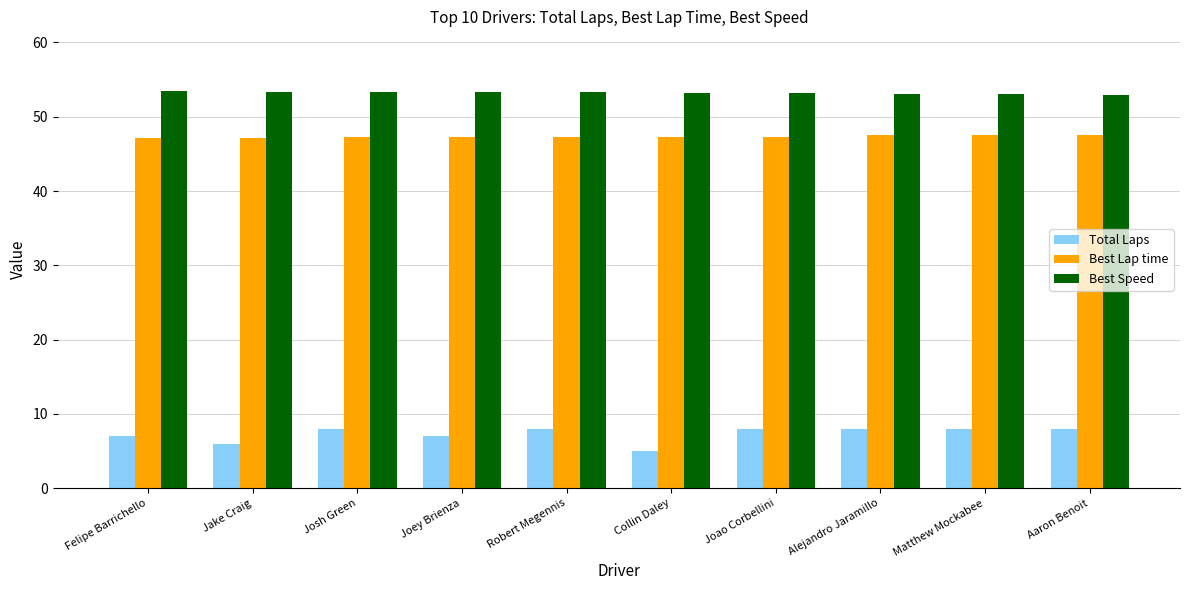

What is the minimum value for Total Laps?

5.0